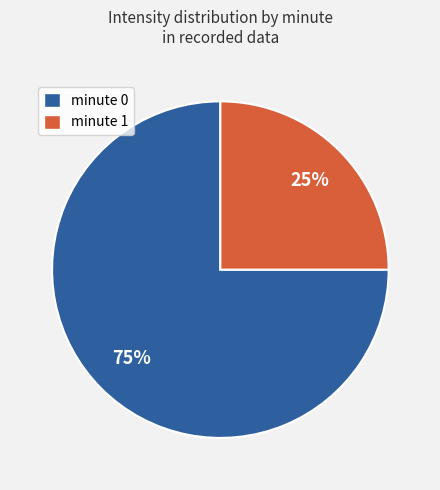

Is there any slice that represents more than half of the pie?

Yes